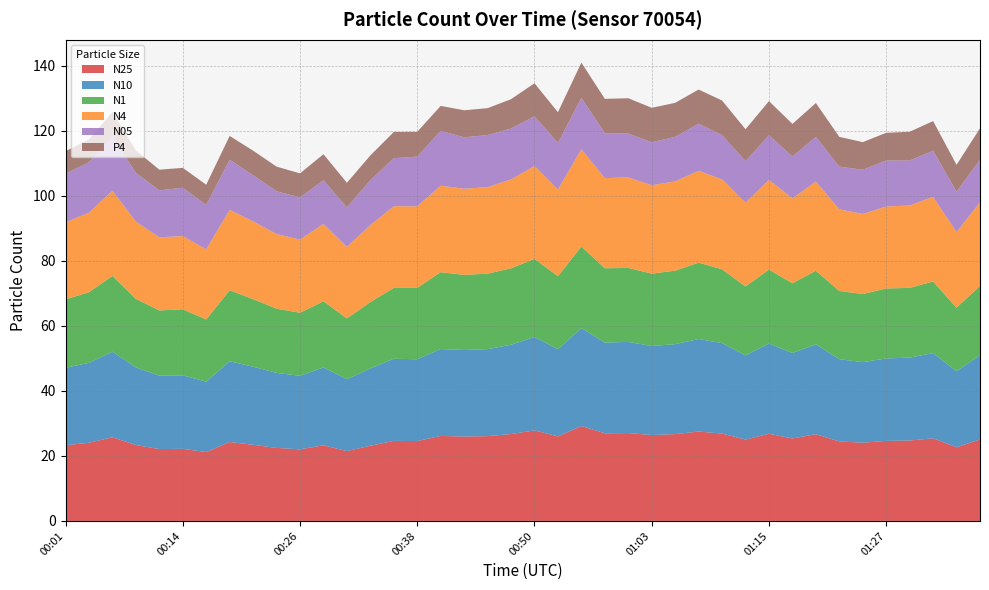

Reading left to right, transcribe all the data shown in this chart.

N25: 23.3	24.1	25.8	23.4	22.1	22.2	21.2	24.3	23.4	22.5	22.0	23.3	21.5	23.1	24.6	24.6	26.2	26.0	26.1	26.7	27.9	26.0	29.2	27.0	27.1	26.4	26.7	27.5	26.9	25.0	26.8	25.4	26.7	24.5	24.1	24.6	24.8	25.4	22.7	25.1
N10: 23.8	24.6	26.3	23.9	22.6	22.6	21.7	24.8	24.0	23.1	22.6	24.0	22.1	23.8	25.3	25.2	26.7	26.6	26.8	27.5	28.8	26.8	30.1	27.9	28.0	27.4	27.7	28.5	27.9	25.9	27.8	26.3	27.6	25.3	24.8	25.4	25.5	26.2	23.4	25.9
N1: 21.0	21.7	23.3	21.1	20.1	20.3	19.1	21.9	20.8	19.8	19.4	20.4	18.7	20.4	21.8	22.0	23.6	23.1	23.2	23.5	24.0	22.5	25.1	22.9	22.8	22.3	22.6	23.5	22.7	21.2	22.7	21.5	22.6	21.0	20.9	21.5	21.5	22.0	19.6	21.3
N4: 23.7	24.5	26.2	23.8	22.5	22.5	21.6	24.7	23.9	23.0	22.5	23.8	22.0	23.6	25.1	25.1	26.6	26.5	26.6	27.4	28.6	26.7	30.0	27.7	27.9	27.2	27.5	28.3	27.7	25.7	27.6	26.1	27.4	25.1	24.7	25.2	25.4	26.1	23.2	25.8
N05: 15.0	15.5	16.7	15.0	14.4	14.9	13.7	15.5	14.2	13.2	13.0	13.4	12.2	13.8	14.8	15.3	16.9	15.8	16.0	15.7	15.3	14.3	15.8	13.8	13.5	13.2	13.7	14.5	13.6	12.8	13.8	12.9	13.7	13.1	13.6	14.2	13.8	14.2	12.4	13.1
P4: 6.9	7.1	7.5	6.9	6.4	6.1	6.2	7.3	7.6	7.6	7.4	8.0	7.6	7.6	8.1	7.6	7.7	8.3	8.3	9.0	10.2	9.4	10.8	10.6	10.9	10.6	10.5	10.5	10.7	9.8	10.5	10.0	10.4	9.2	8.5	8.5	8.8	9.1	8.3	9.7